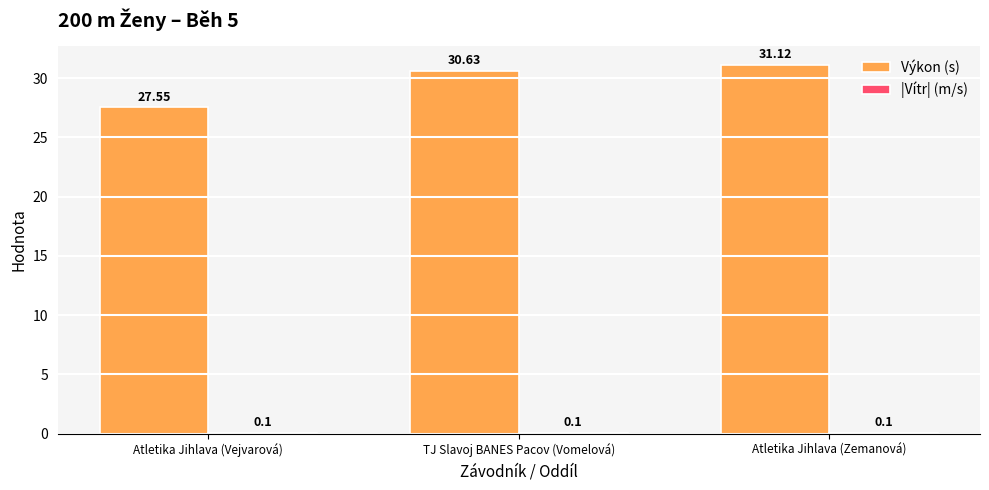

Are the bars horizontal?

No